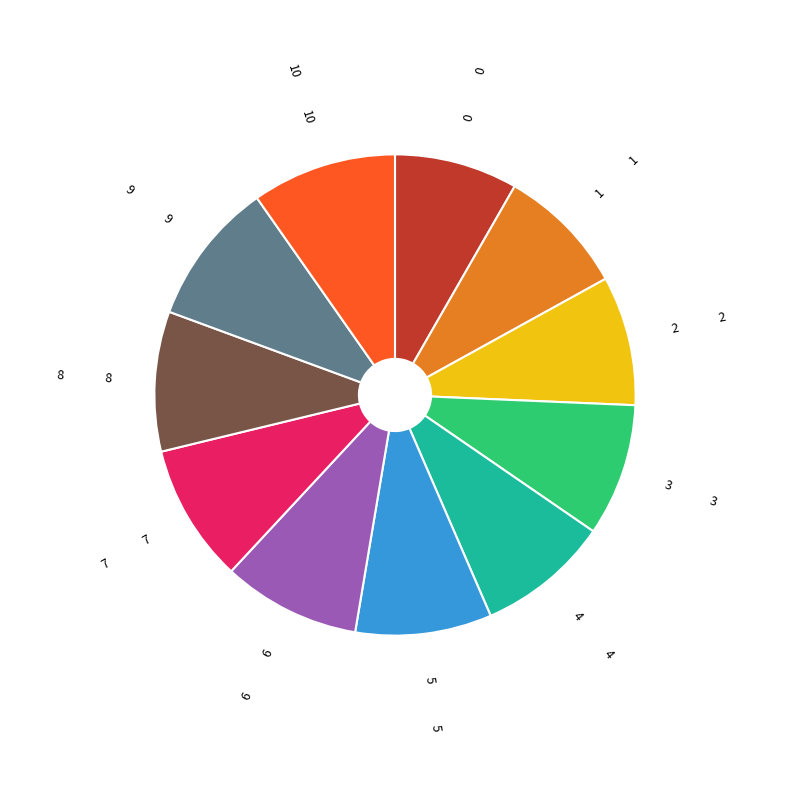

Is there any slice that represents more than half of the pie?

No